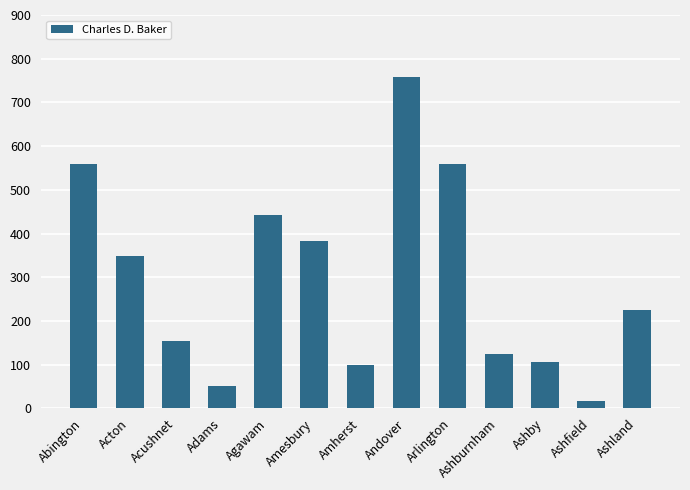

Are the bars horizontal?

No